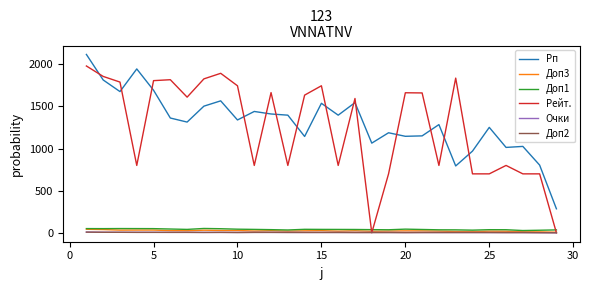

Which series has the widest spread of values?

Рейт.